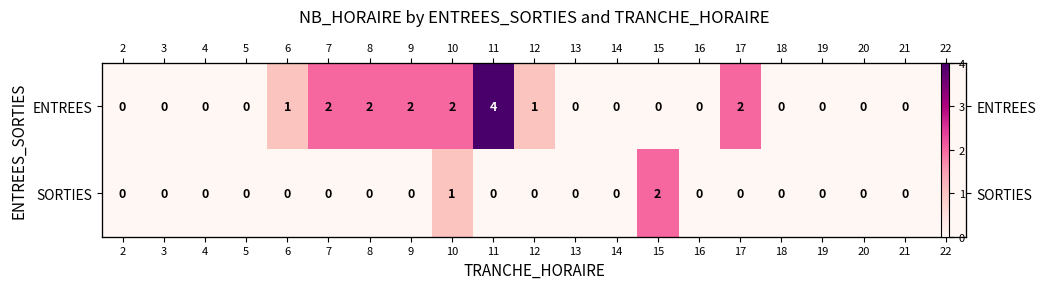

Which label corresponds to the largest value in the chart?

11